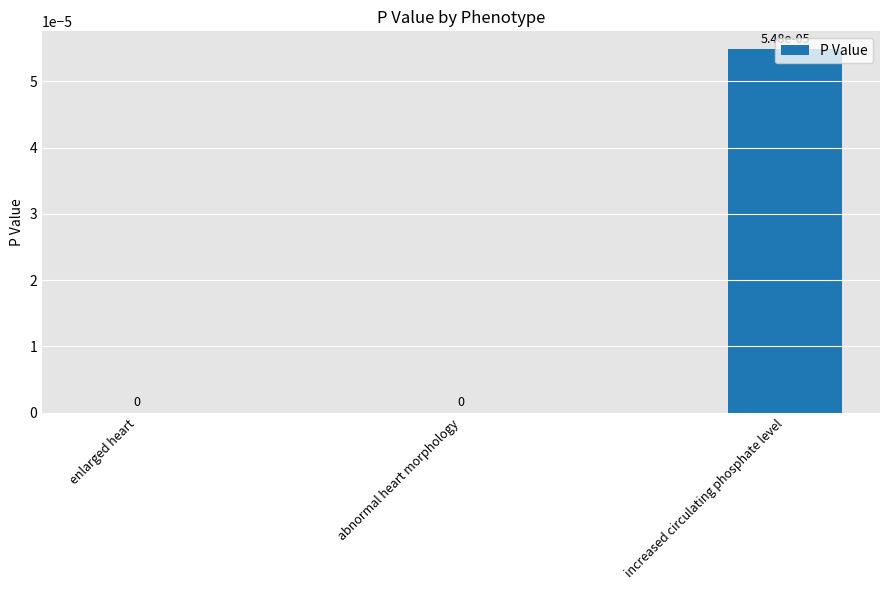

The value at enlarged heart is 0.0. True or false?

True